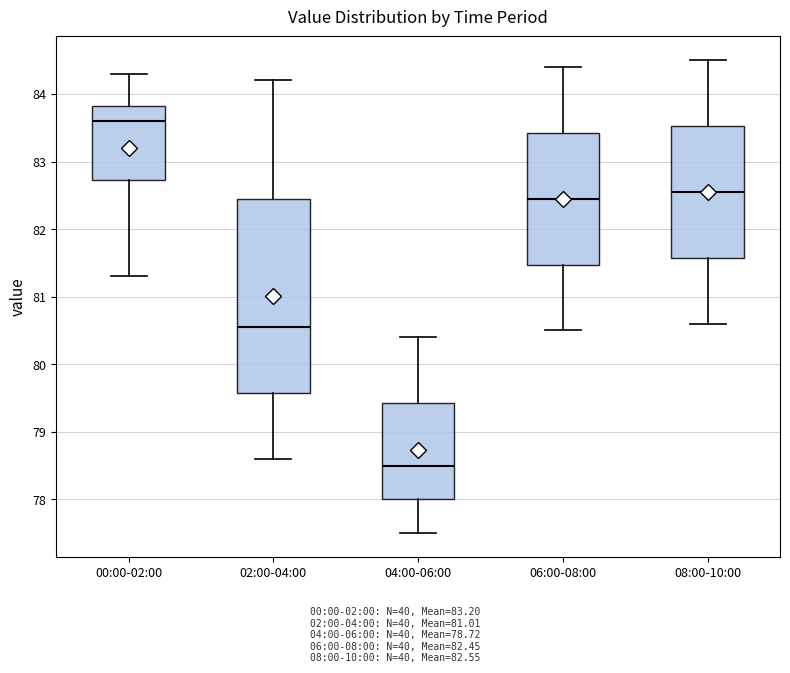

Reading left to right, transcribe this box plot: for each box, give where its median line is, the range the box spans, and where its two whiskers end, as read against the y-axis. The values are not printed on the chart, so give them approximately, as read against the axis.

00:00-02:00: median 83.6, box 82.7 to 83.8, whiskers 81.3 to 84.3
02:00-04:00: median 80.6, box 79.6 to 82.5, whiskers 78.6 to 84.2
04:00-06:00: median 78.5, box 78.0 to 79.4, whiskers 77.5 to 80.4
06:00-08:00: median 82.5, box 81.5 to 83.4, whiskers 80.5 to 84.4
08:00-10:00: median 82.6, box 81.6 to 83.5, whiskers 80.6 to 84.5